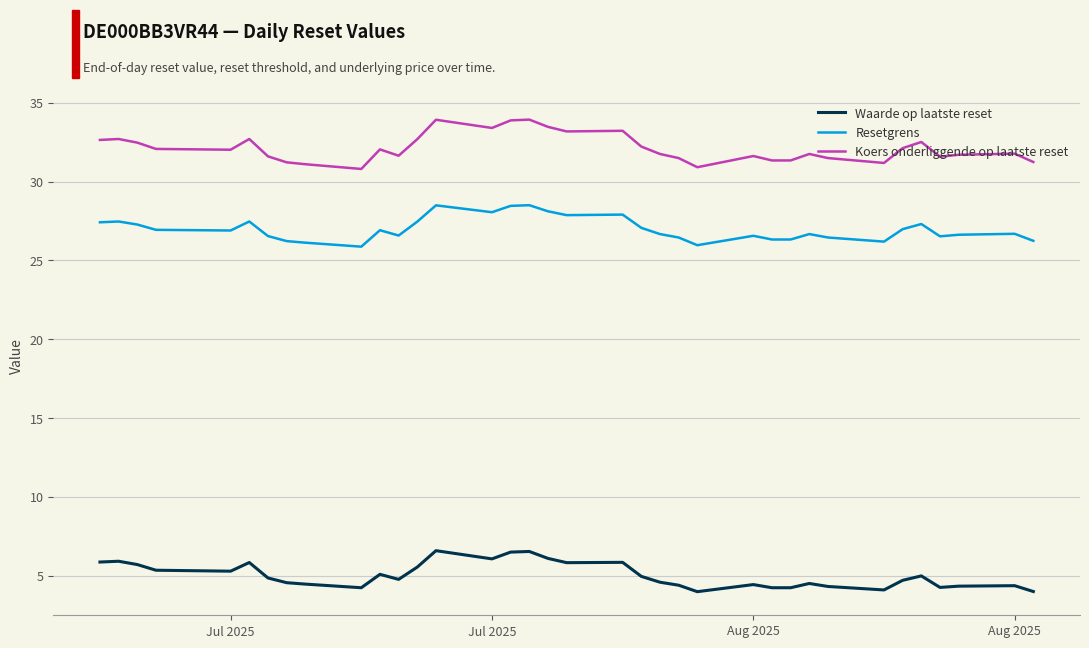

Which series has the largest total across all categories?

Koers onderliggende op laatste reset